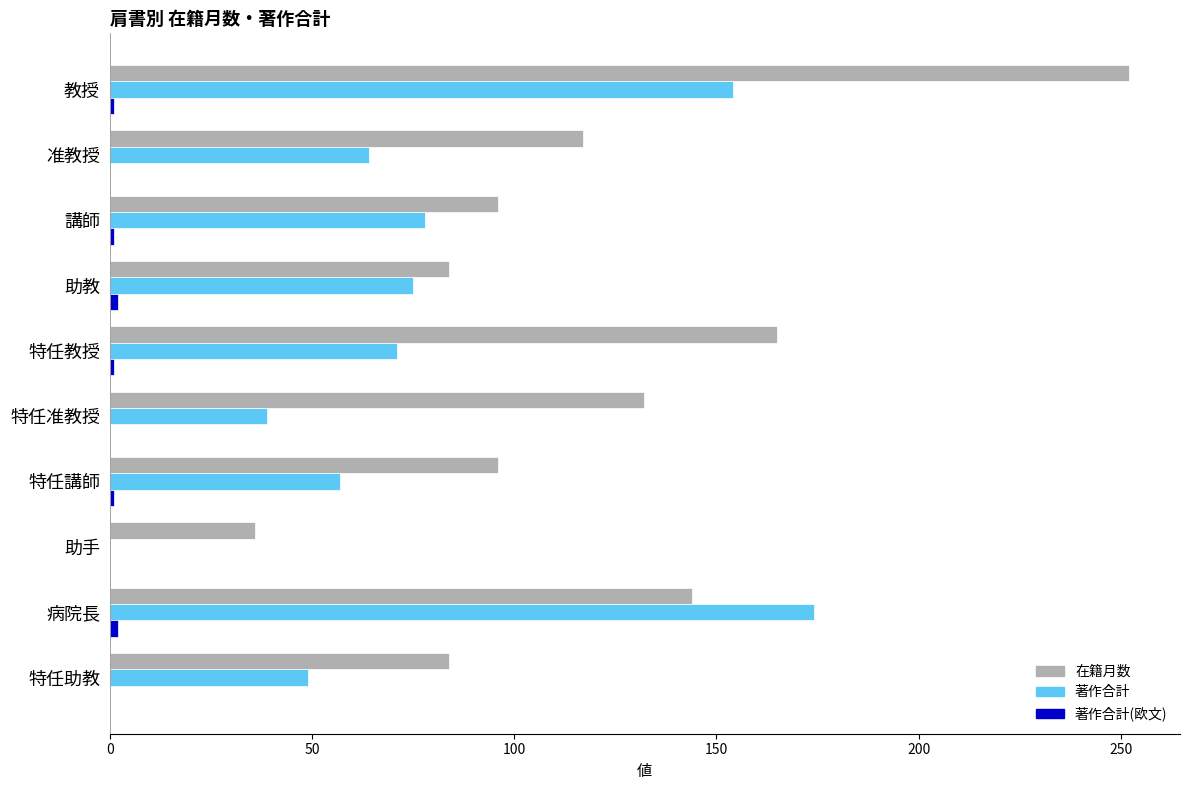

Which series changed the most between 教授 and 特任講師?

在籍月数